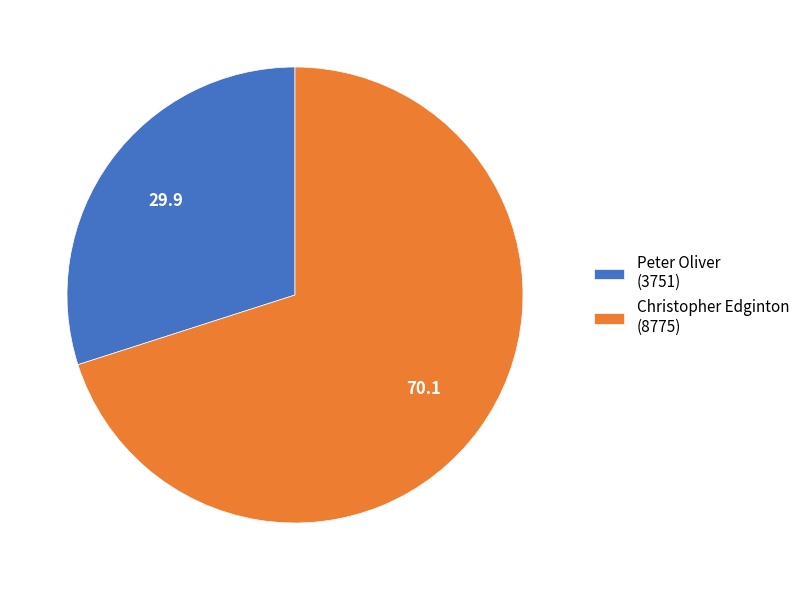

Is the sum of Peter Oliver (3751) and Christopher Edginton (8775) greater than half?

Yes